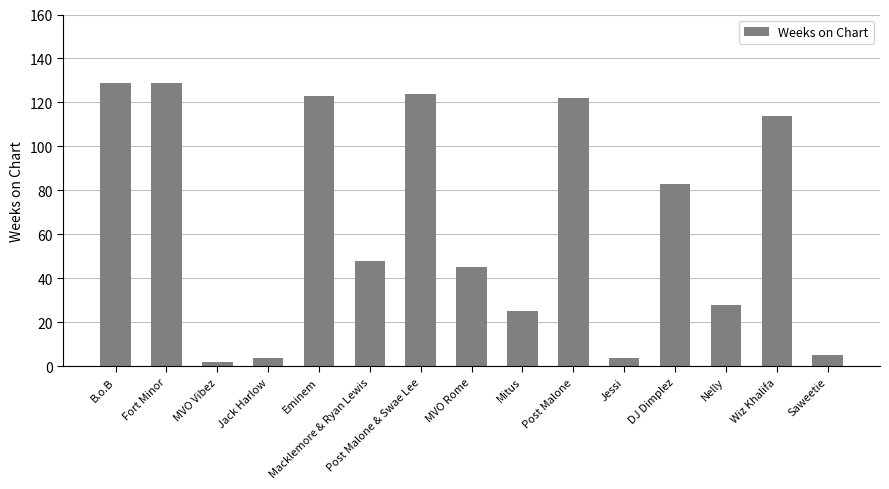

What is the difference between the values at DJ Dimplez and B.o.B?

46